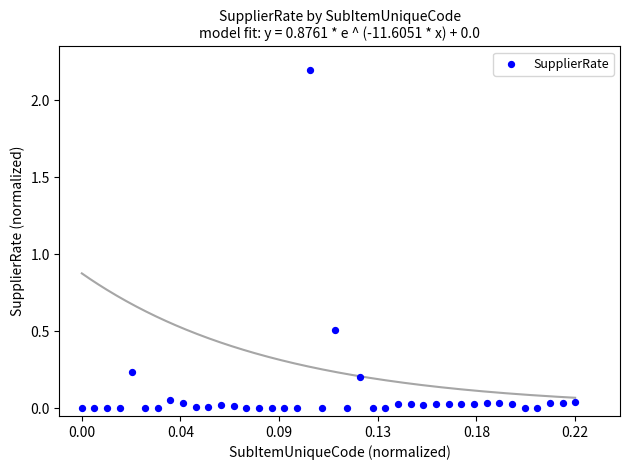

What Y value in the scatter plot is closest to 1?

0.5